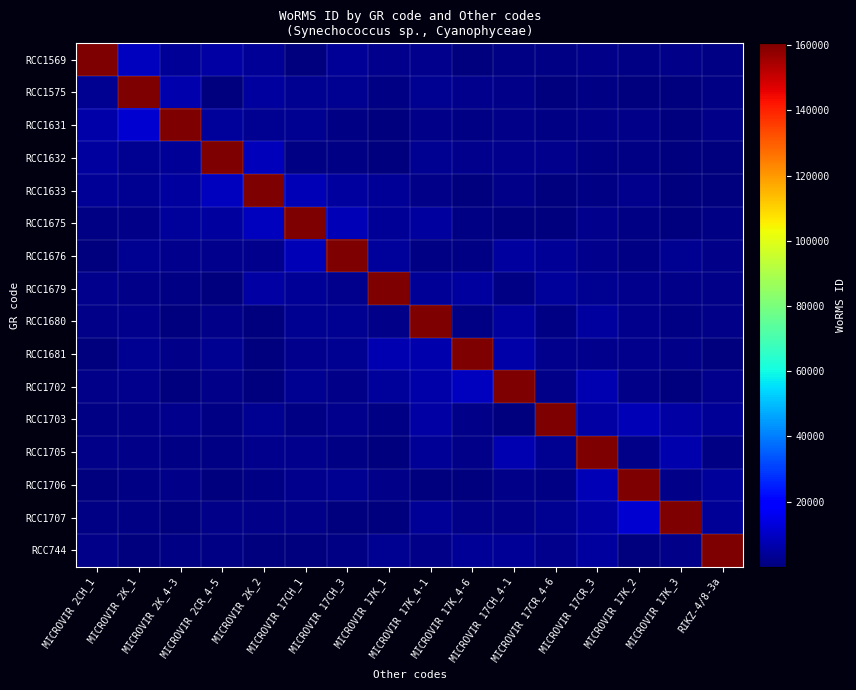

What is the greatest value displayed?

160572.0